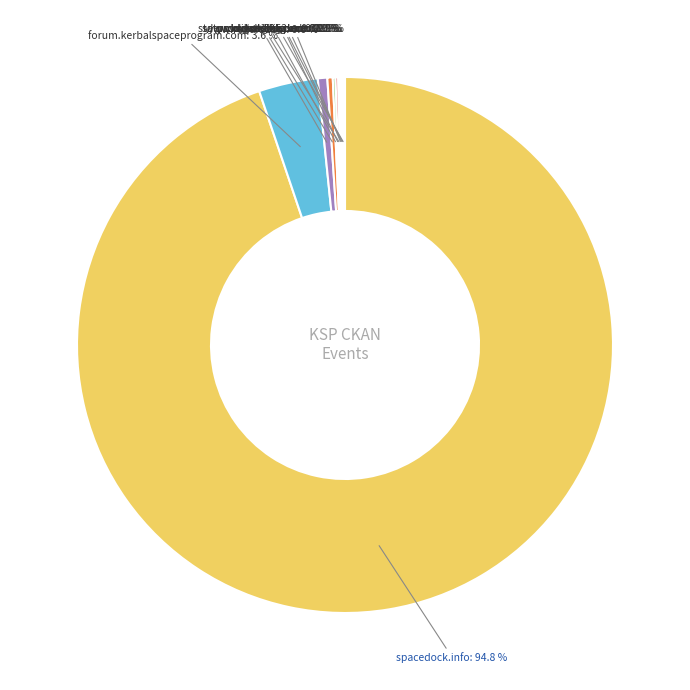

Combined, do forum.kerbalspaceprogram.com and www.reddit.com account for over 50%?

No